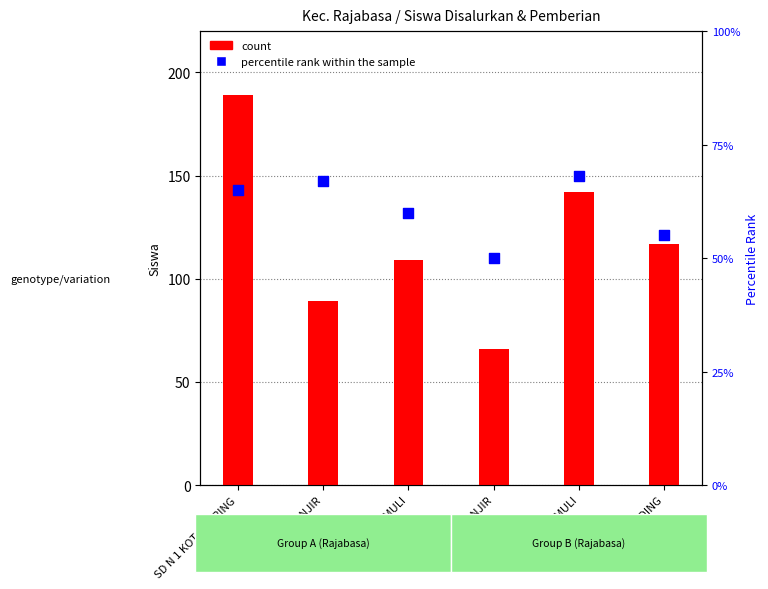

What is the total value across all series at SD N 1 KOTA GURING?

254